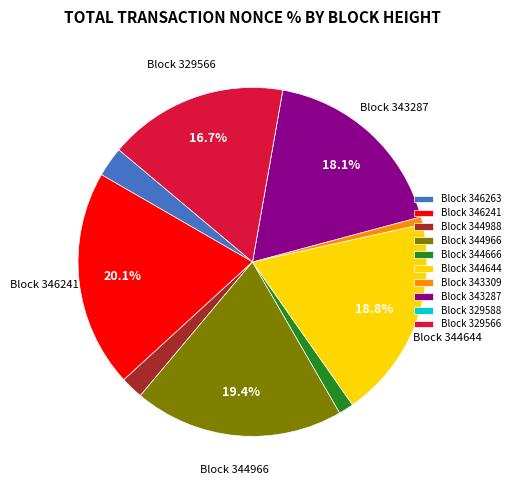

To the nearest percent, what is the average slice percentage?

10%